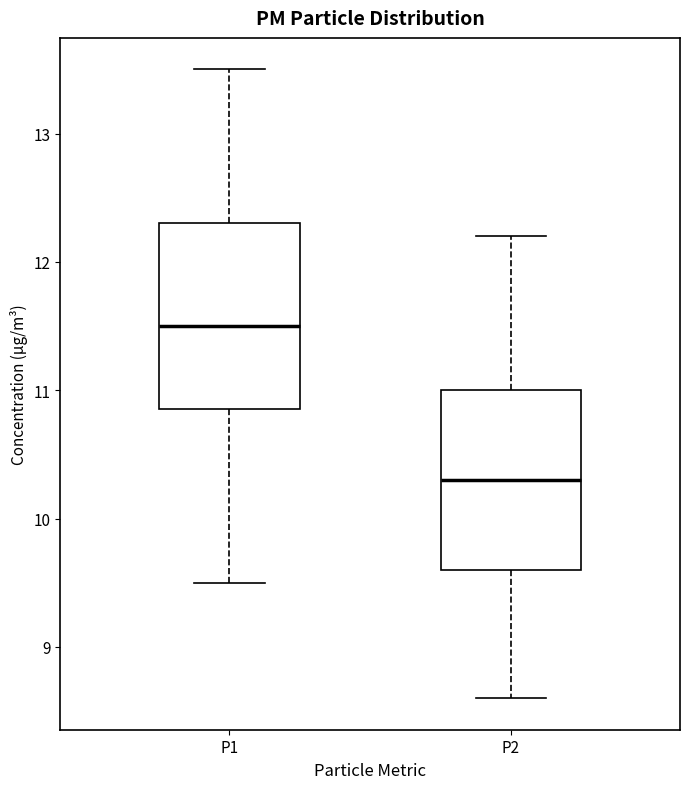

Where does the lower whisker of the box for P2 end on the y-axis? The values are not printed on the chart, so give them approximately, as read against the axis.

8.6